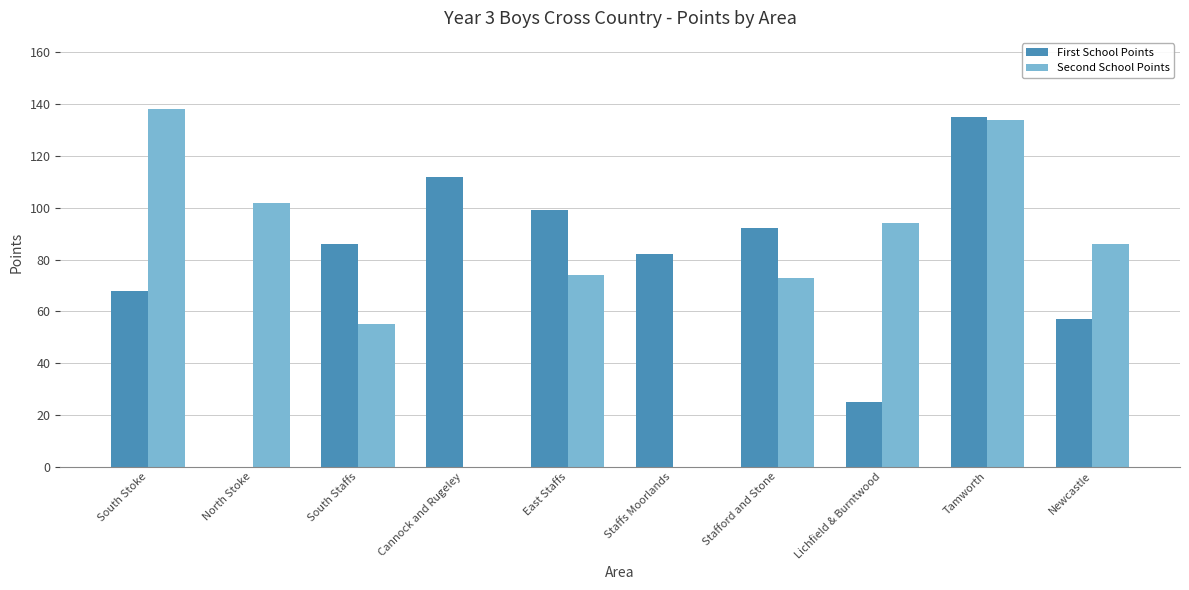

What is the sum of the First School Points values at North Stoke and Newcastle?

57